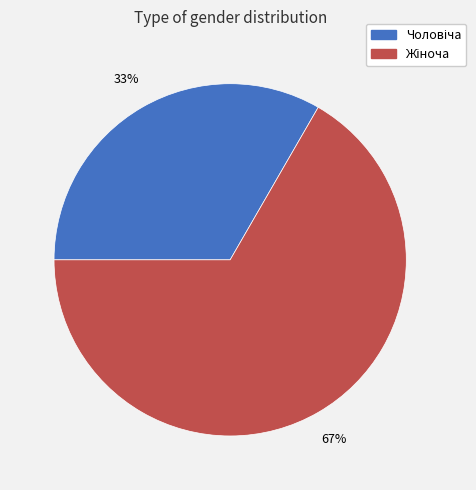

Does any single category account for the majority?

Yes